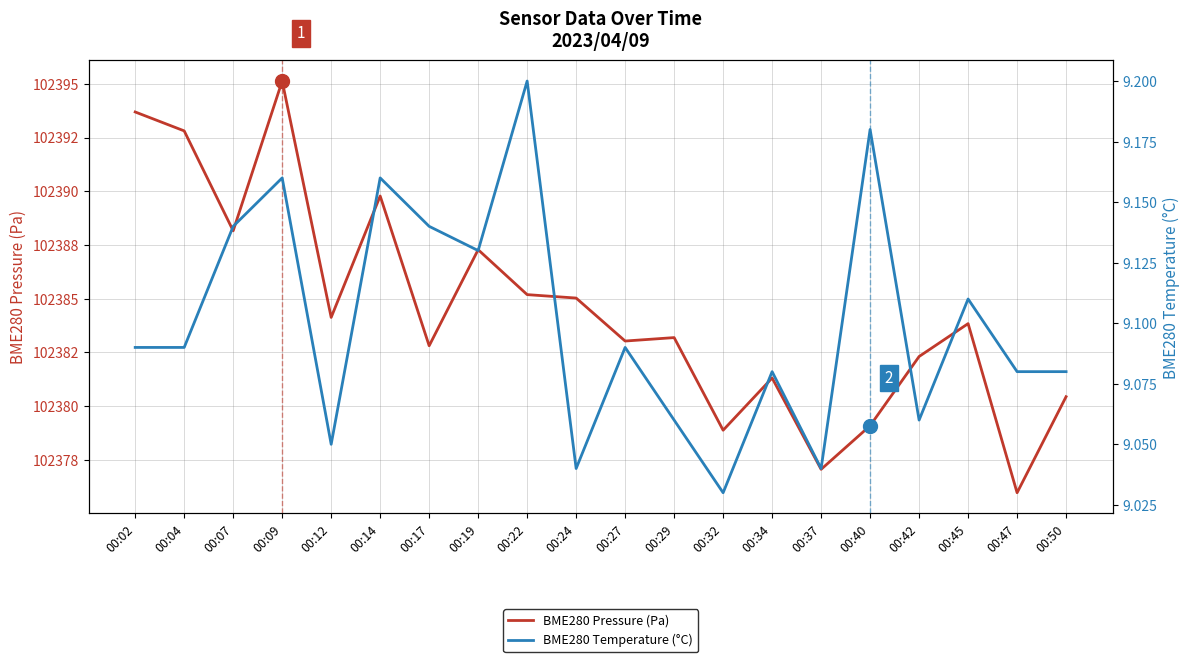

How many distinct data groups are displayed?

2